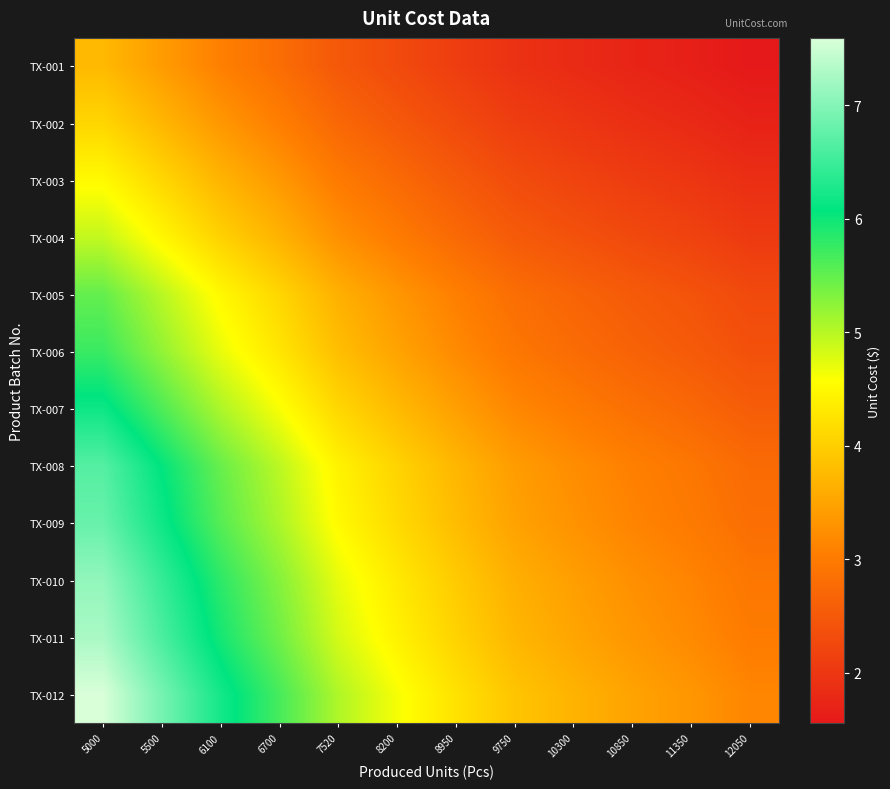

Which series has the largest total across all categories?

TX-012